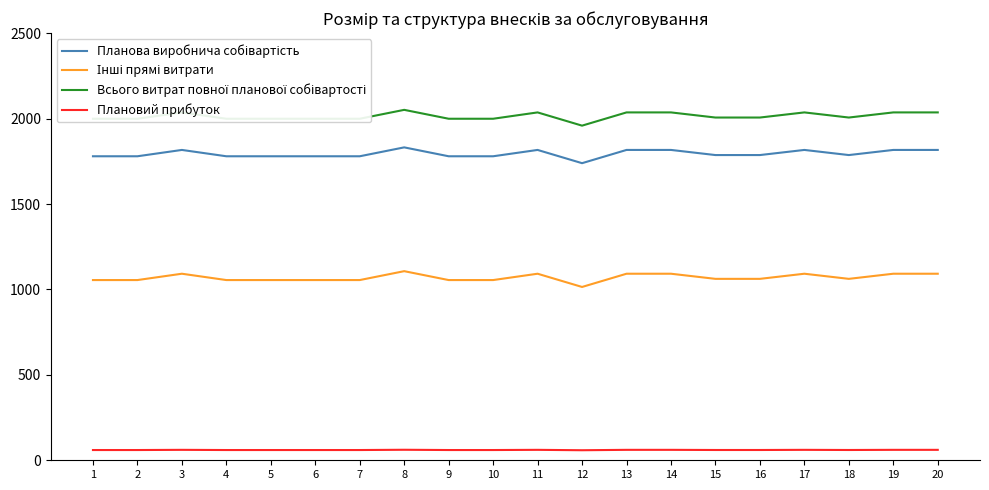

At which category does Планова виробнича собівартість reach its first local peak?

3